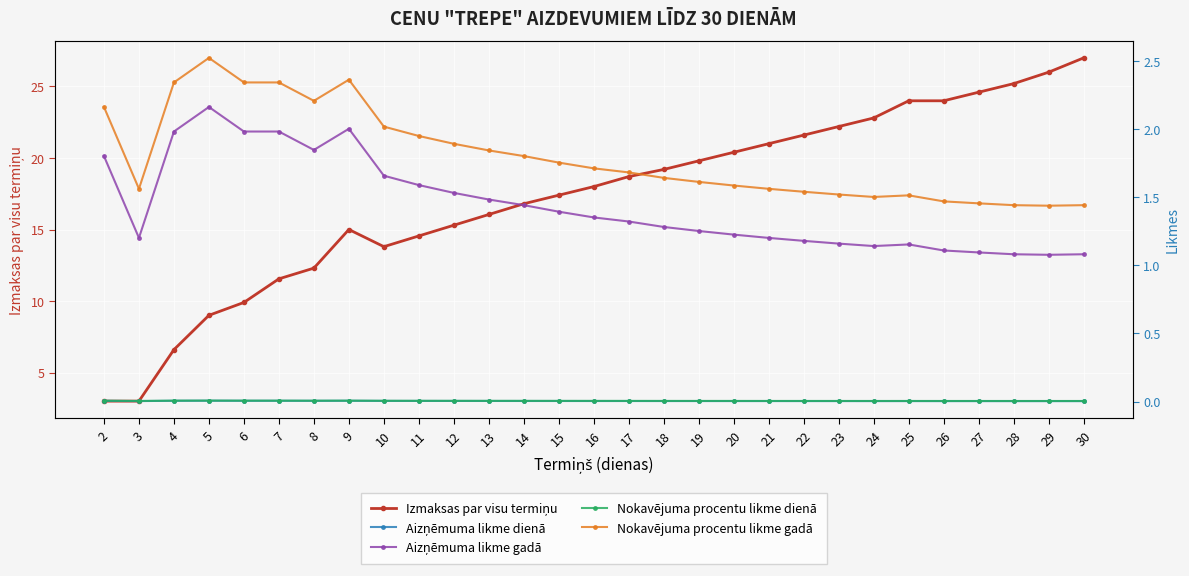

List the series in order of their peak value, lowest first.

Aizņēmuma likme dienā, Nokavējuma procentu likme dienā, Aizņēmuma likme gadā, Nokavējuma procentu likme gadā, Izmaksas par visu termiņu